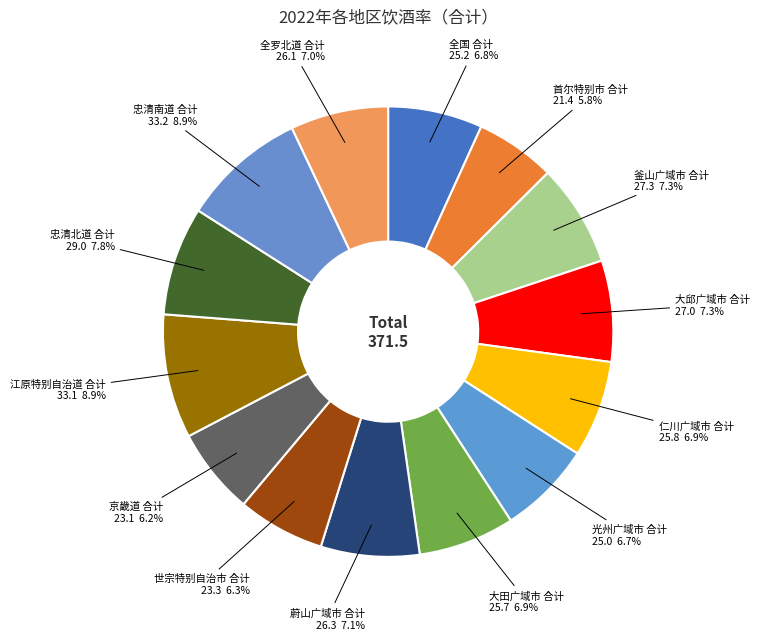

Is there any slice that represents more than half of the pie?

No